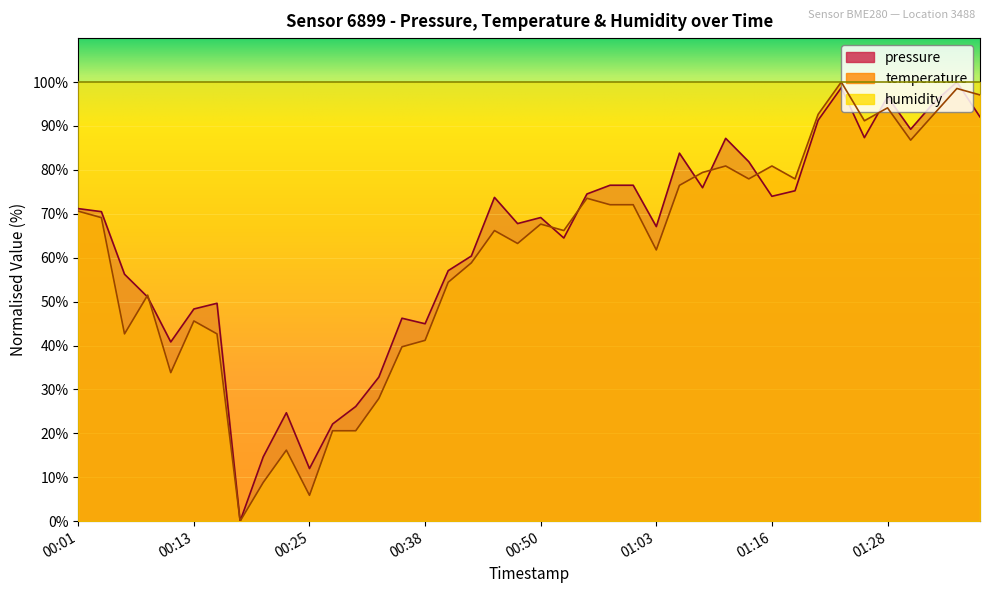

True or false: pressure and temperature intersect in this chart.

True